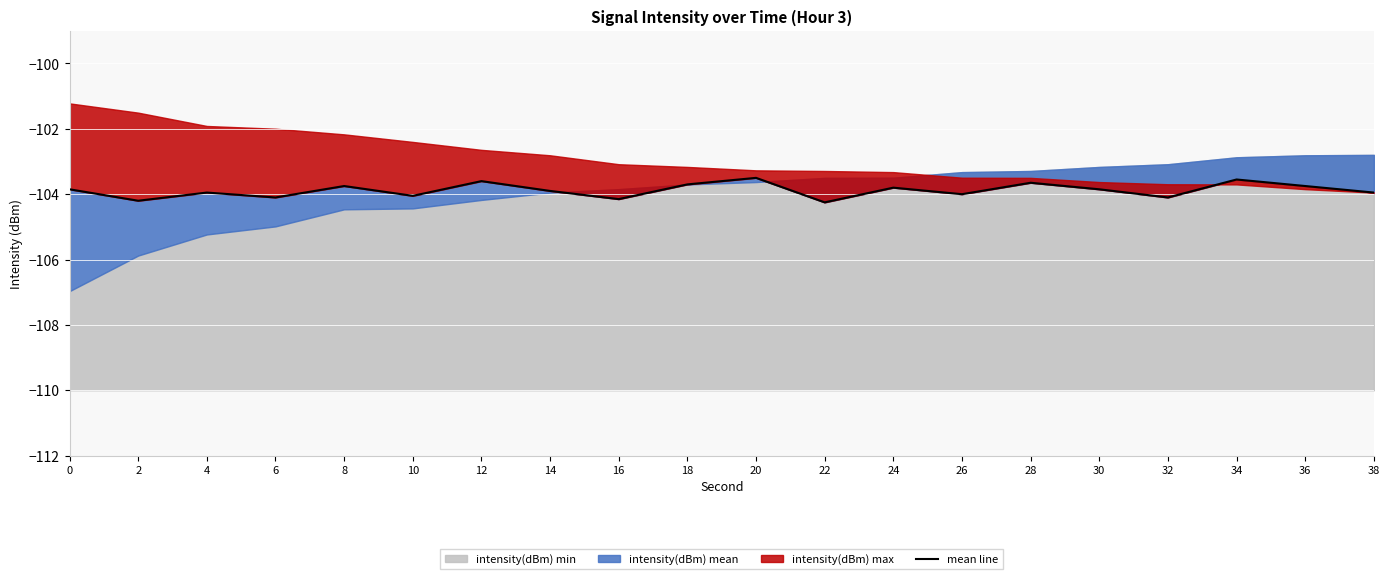

Reading left to right, what are all the values shown in this chart?

-103.8	-104.2	-104.0	-104.1	-103.8	-104.0	-103.6	-103.9	-104.2	-103.7	-103.5	-104.2	-103.8	-104.0	-103.7	-103.8	-104.1	-103.5	-103.8	-104.0